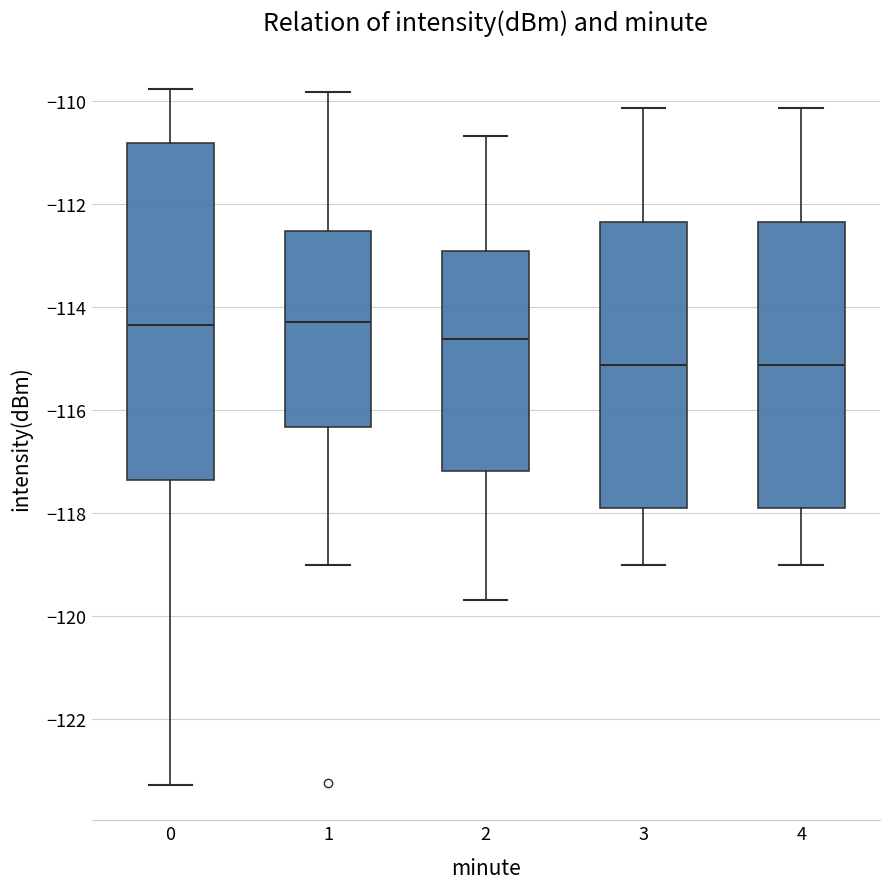

Reading left to right, read every box against the y-axis: the position of its median line, the range the box covers, and the ends of its whiskers. The values are not printed on the chart, so give them approximately, as read against the axis.

0: median -114.4, box -117.4 to -110.8, whiskers -123.2 to -109.8
1: median -114.2, box -116.4 to -112.6, whiskers -119.0 to -109.8
2: median -114.6, box -117.2 to -113.0, whiskers -119.6 to -110.6
3: median -115.2, box -117.8 to -112.4, whiskers -119.0 to -110.2
4: median -115.2, box -117.8 to -112.4, whiskers -119.0 to -110.2